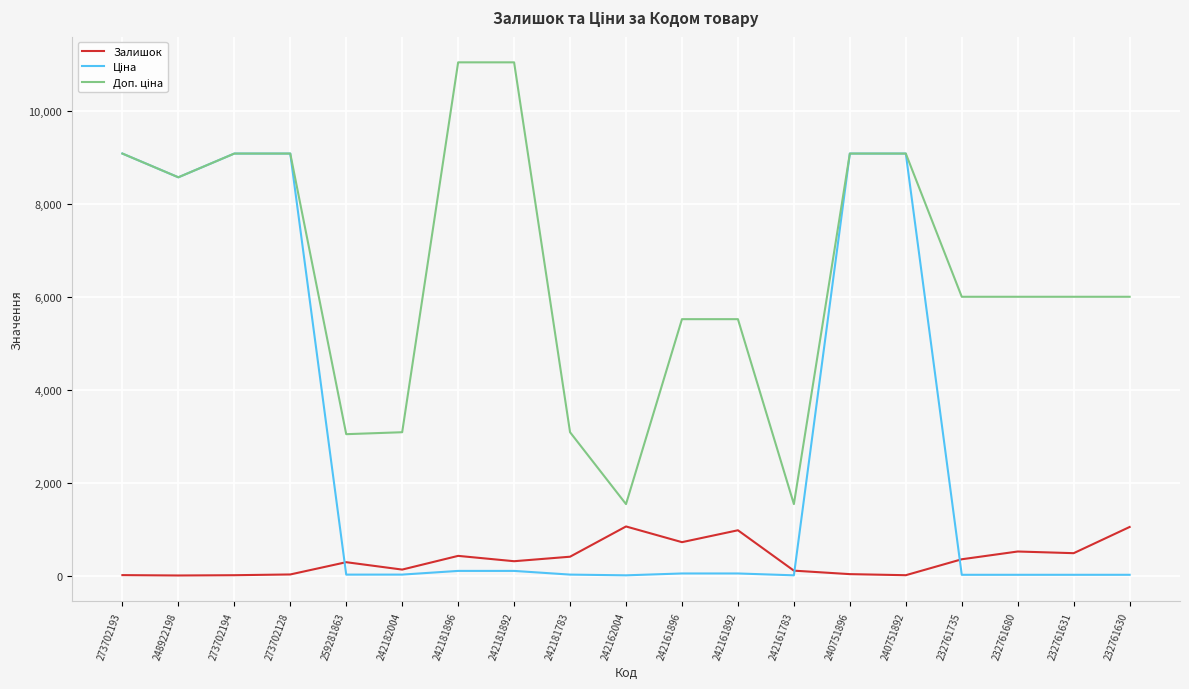

True or false: Залишок has a value of 20.0 at 273702193.

True